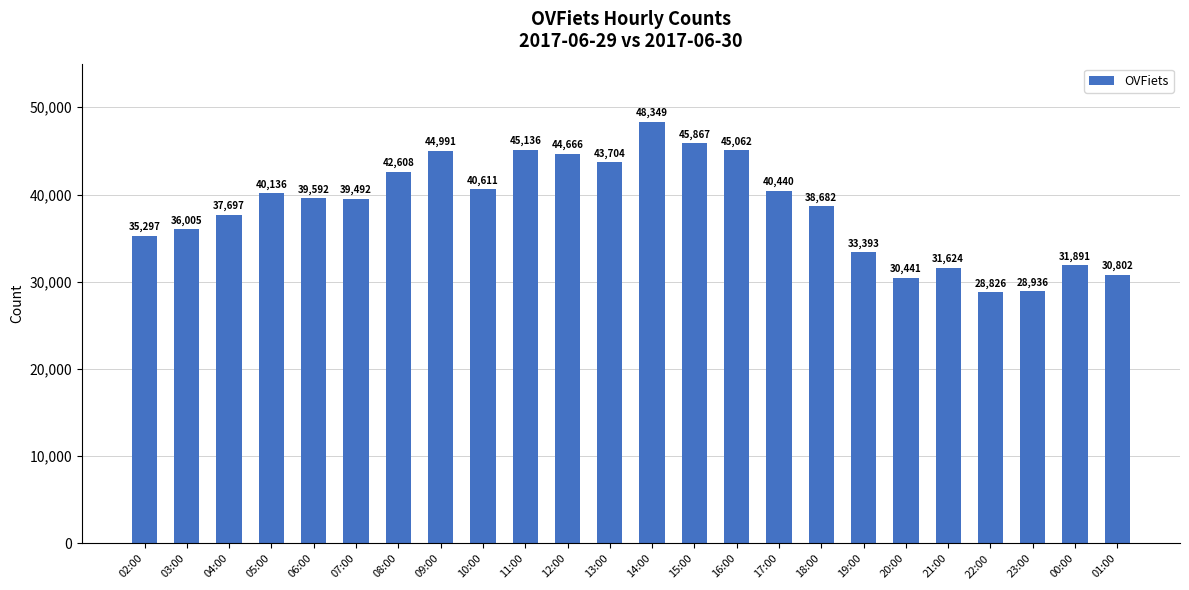

Rank the categories by value from lowest to highest.

22:00, 23:00, 20:00, 01:00, 21:00, 00:00, 19:00, 02:00, 03:00, 04:00, 18:00, 07:00, 06:00, 05:00, 17:00, 10:00, 08:00, 13:00, 12:00, 09:00, 16:00, 11:00, 15:00, 14:00